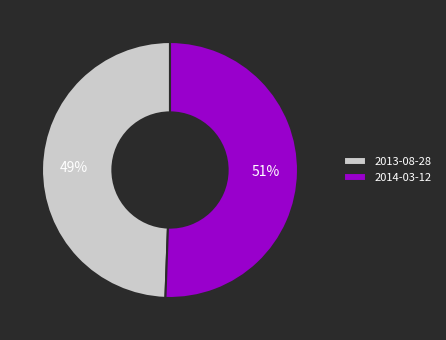

To the nearest percent, what portion does 2014-03-12 represent?

51%